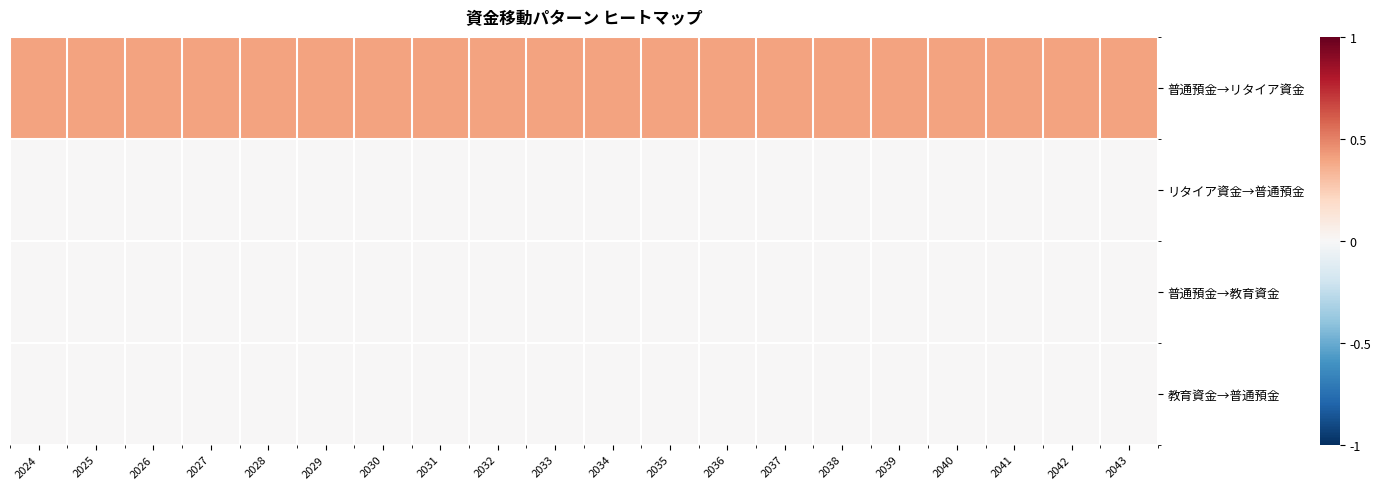

What is the total value across all series at 2034?

0.4